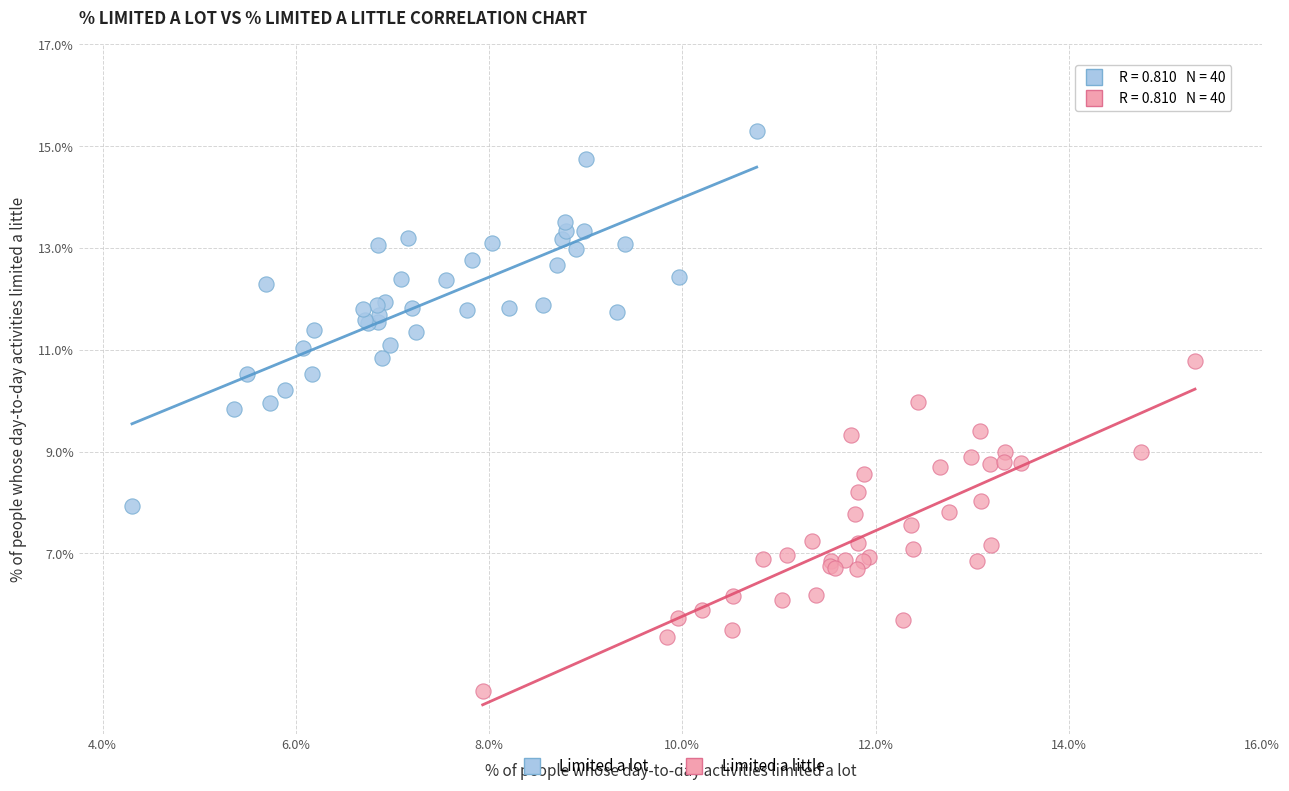

What are all the series names shown in the legend?

Limited a lot, Limited a little